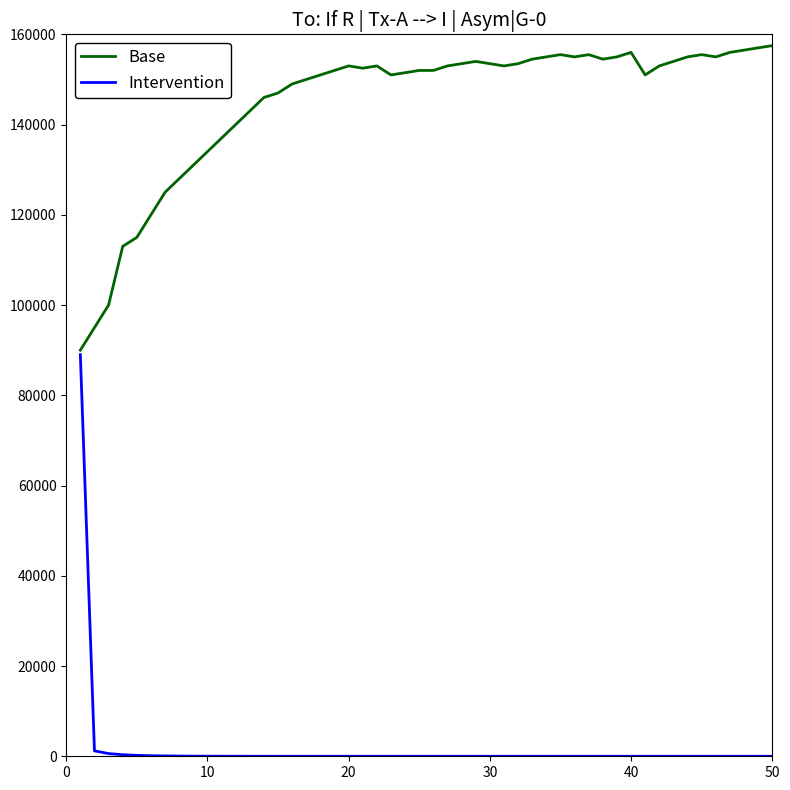

What is the lowest value of the Base series?

90000